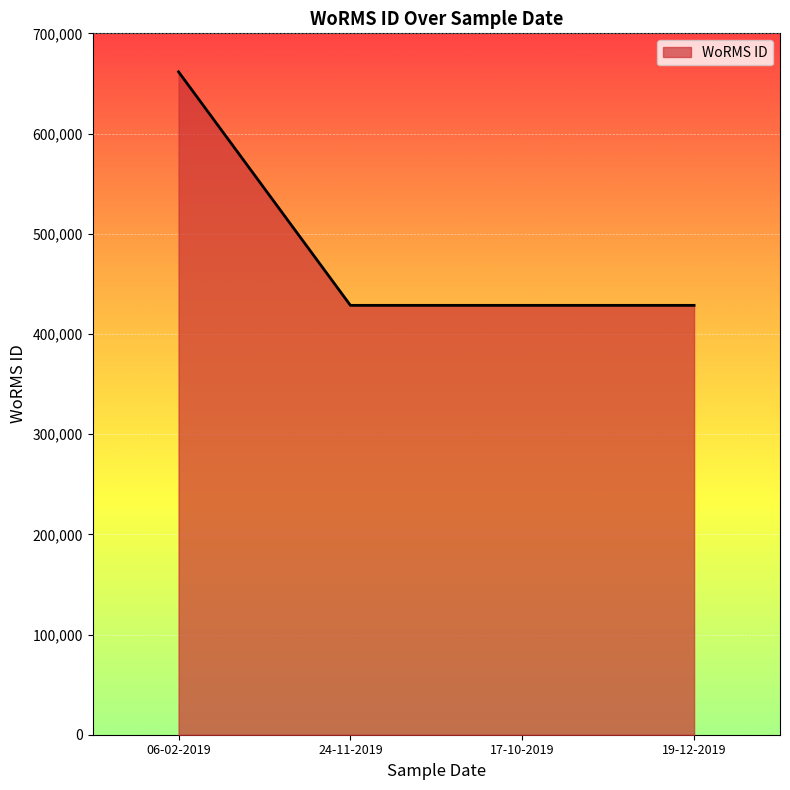

What is the ratio of the value at 19-12-2019 to the value at 17-10-2019?

1.0